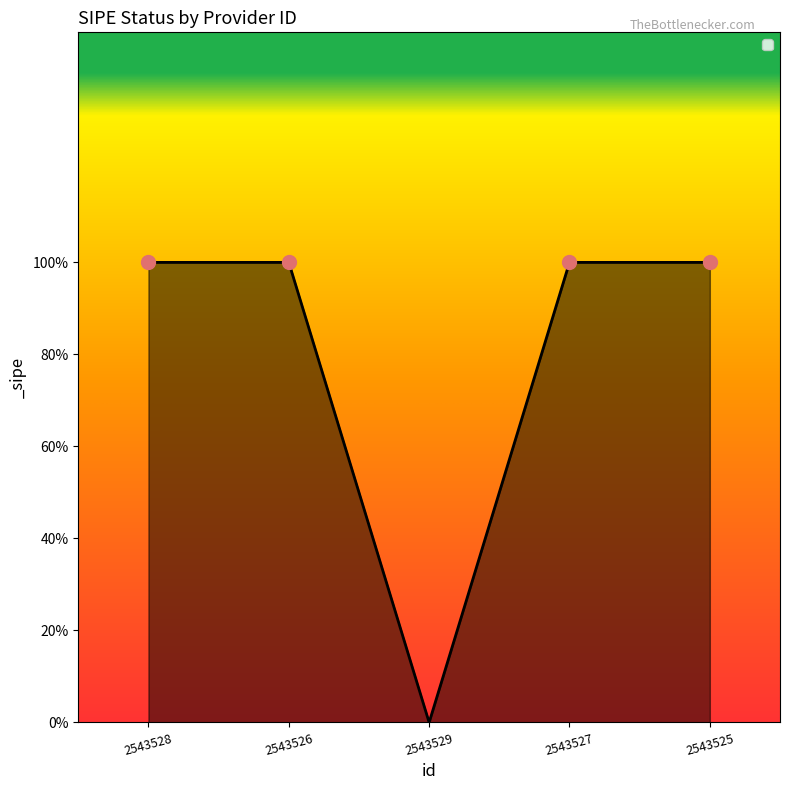

Is this an area chart (filled region under the line)?

Yes